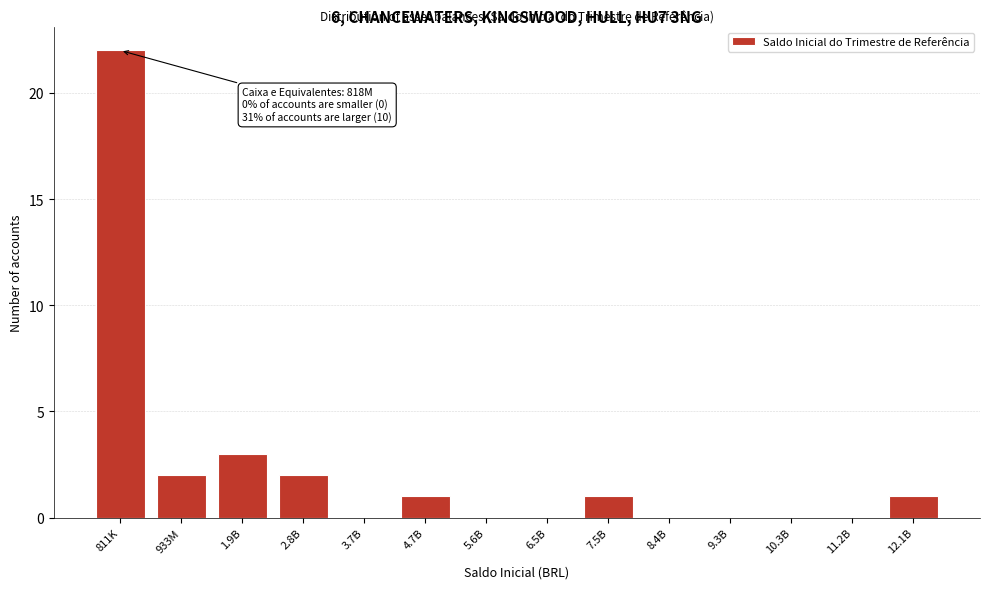

Reading right to left, list all the values displayed in this chart.

12.1B=1	11.2B=0	10.3B=0	9.3B=0	8.4B=0	7.5B=1	6.5B=0	5.6B=0	4.7B=1	3.7B=0	2.8B=2	1.9B=3	933M=2	811K=22